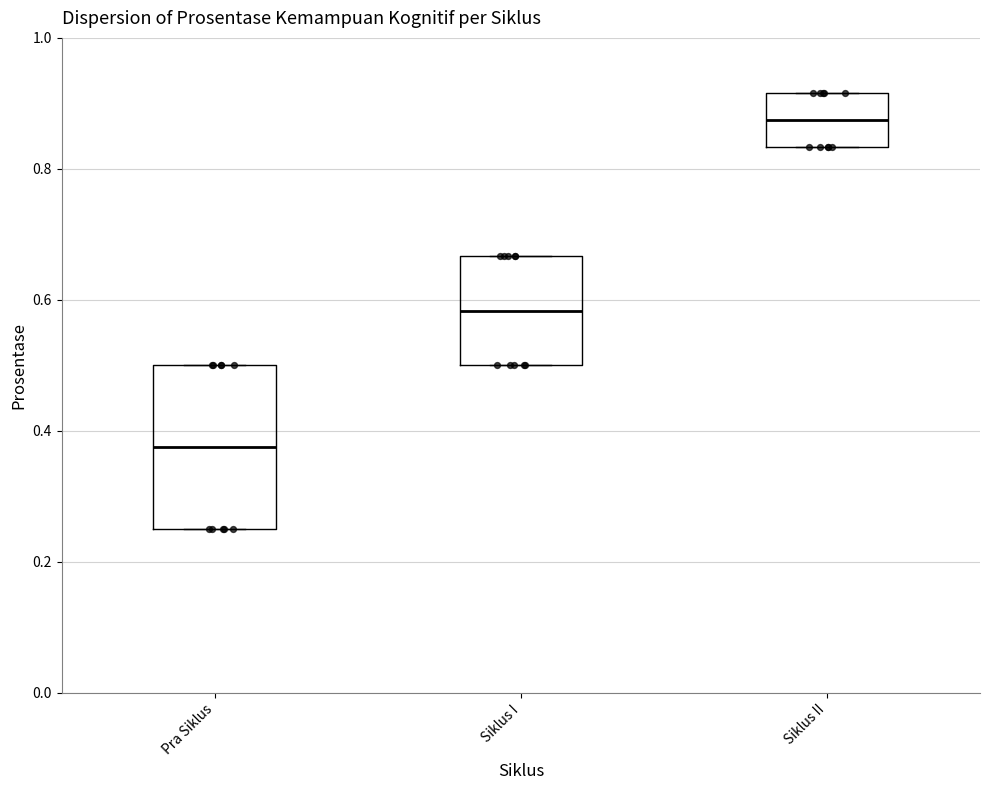

Reading left to right, read every box against the y-axis: the position of its median line, the range the box covers, and the ends of its whiskers. The values are not printed on the chart, so give them approximately, as read against the axis.

Pra Siklus: median 0.38, box 0.26 to 0.50, whiskers 0.26 to 0.50
Siklus I: median 0.58, box 0.50 to 0.66, whiskers 0.50 to 0.66
Siklus II: median 0.88, box 0.84 to 0.92, whiskers 0.84 to 0.92